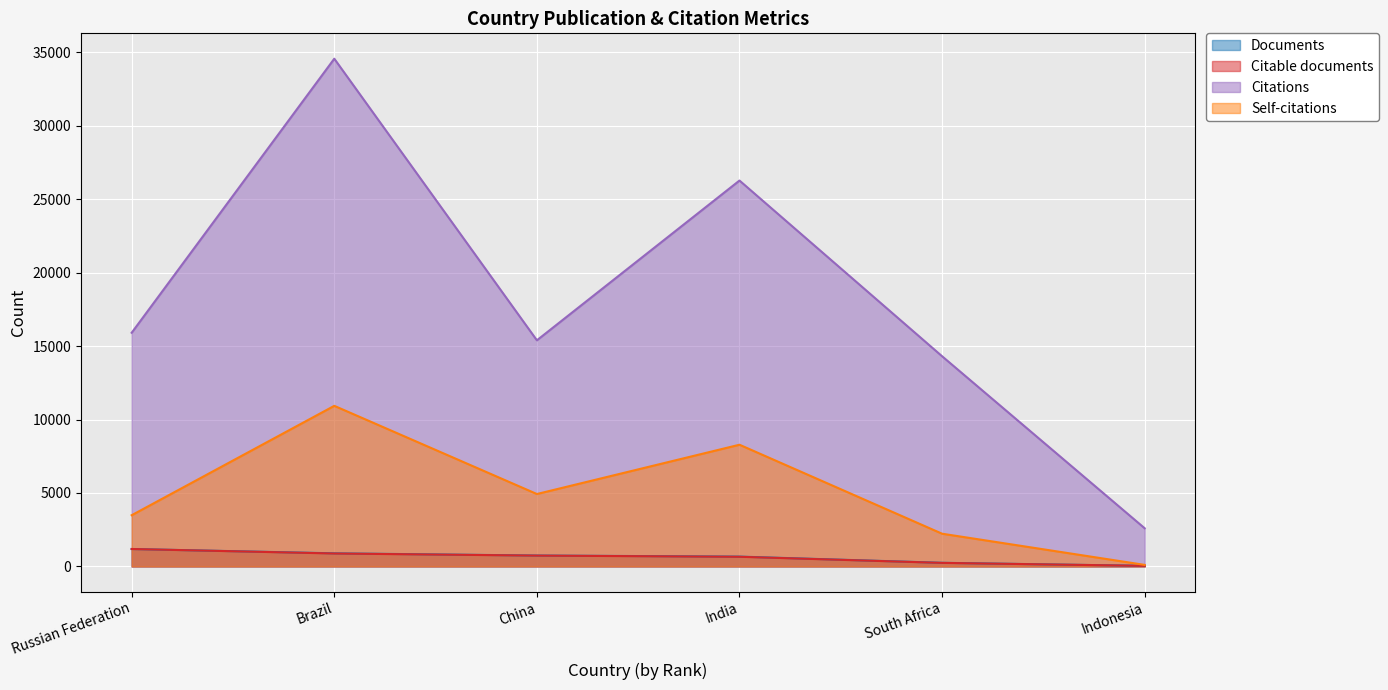

At how many categories does at least one series exceed 22760?

2